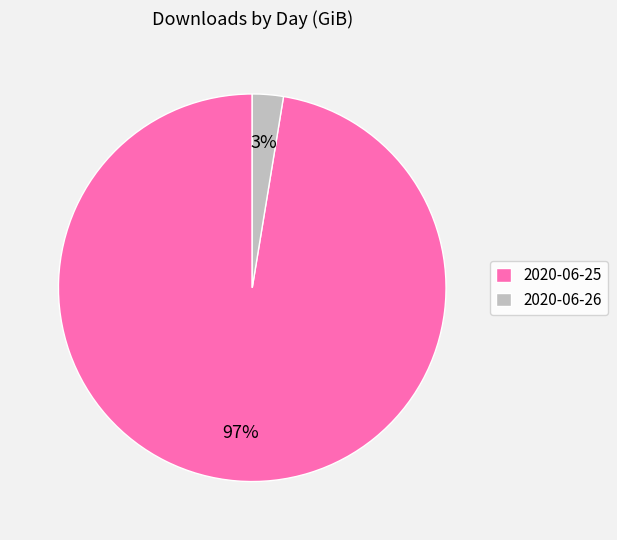

To the nearest percent, what is the combined percentage of 2020-06-25 and 2020-06-26?

100%